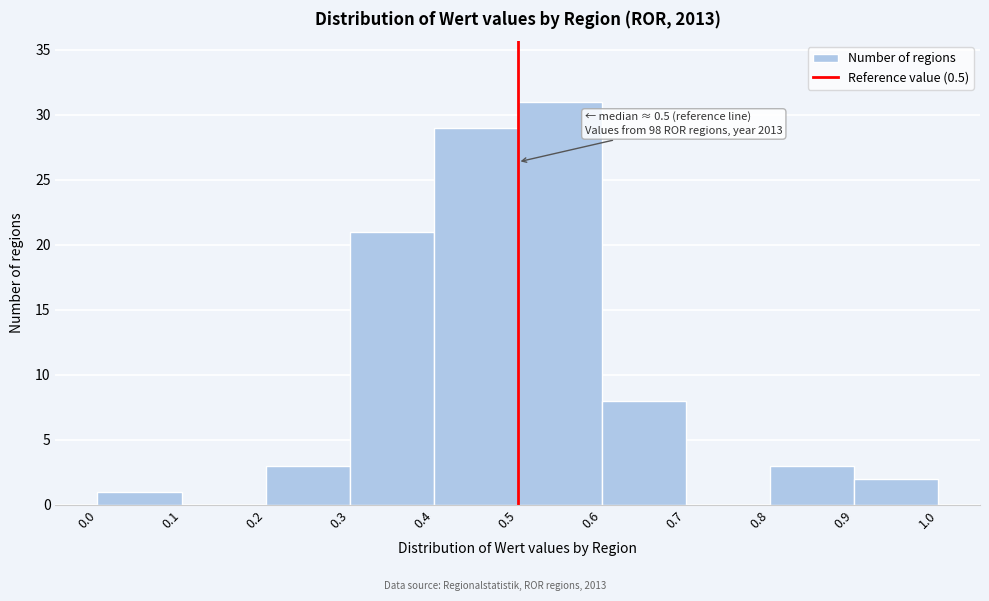

Over which range of the x-axis is the bar tallest?

0.5 to 0.6